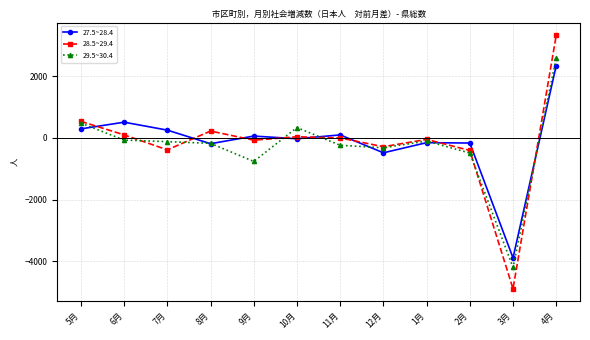

The value of 28.5~29.4 at 3月 is -2126. True or false?

False